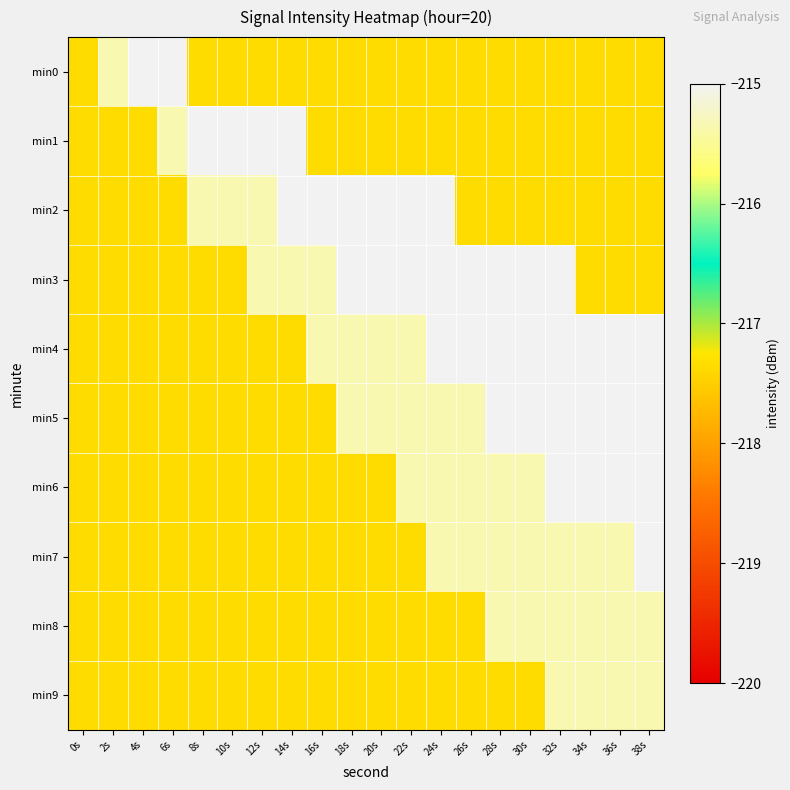

How many distinct data groups are displayed?

10